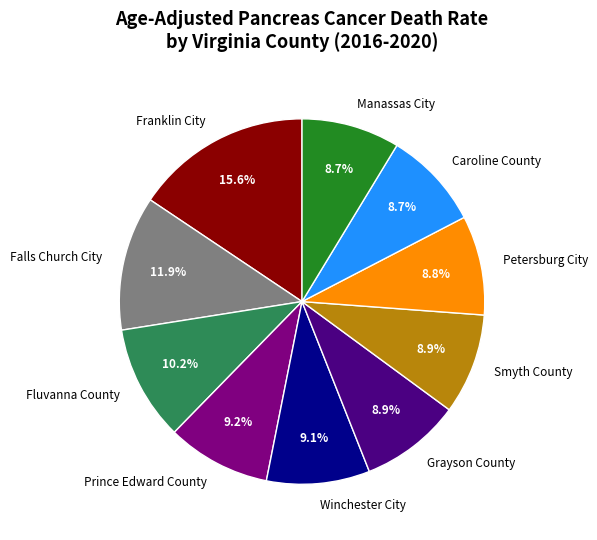

To the nearest percent, what is the combined percentage of Grayson County and Manassas City?

18%